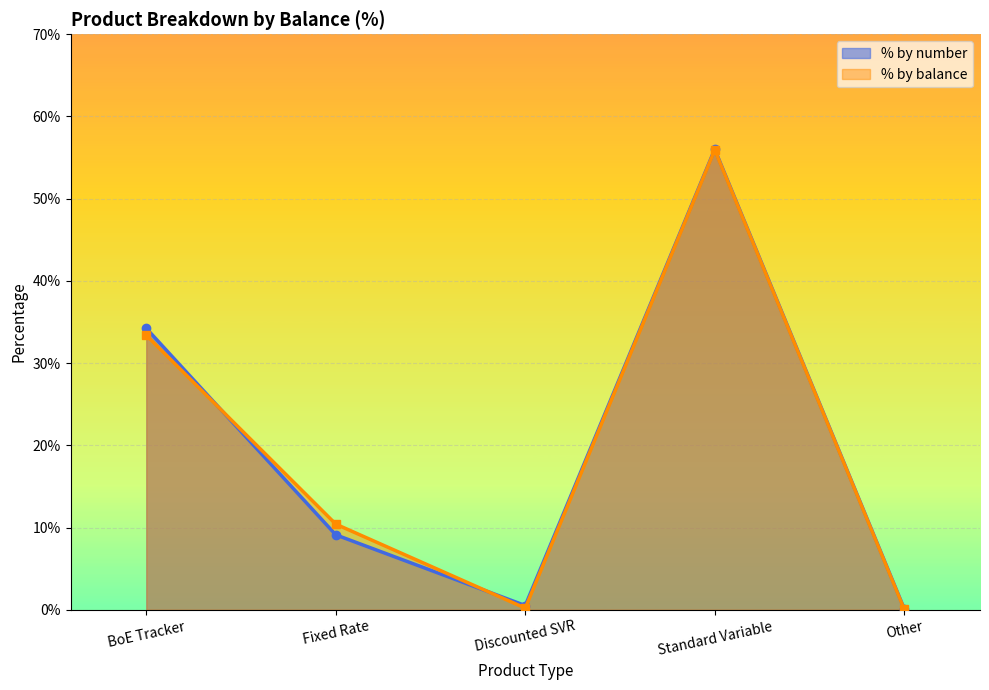

What are all the series names shown in the legend?

% by number, % by balance